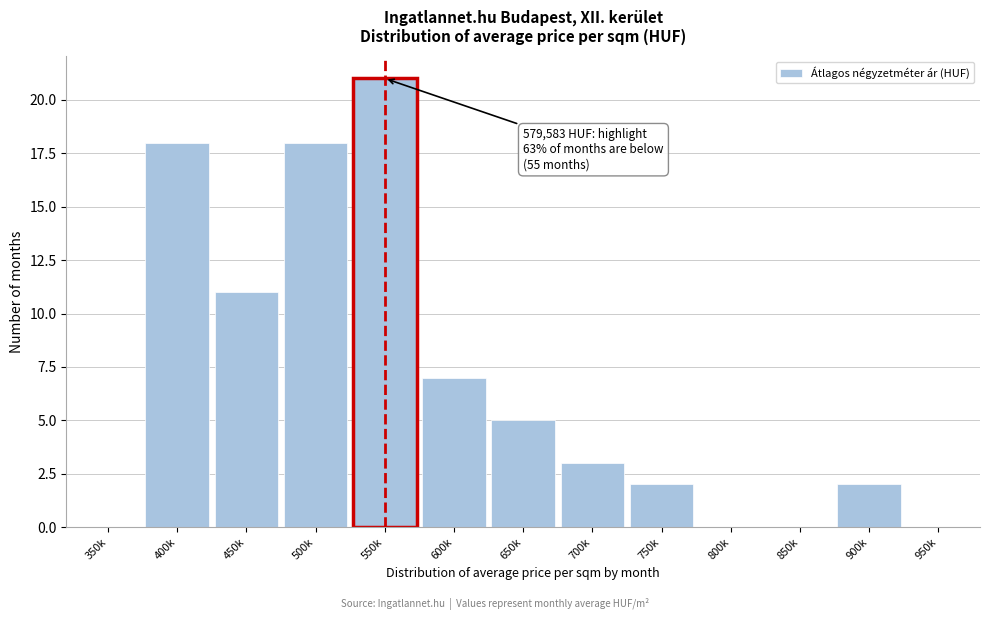

Reading right to left, list all the values displayed in this chart.

950k=0	900k=2	850k=0	800k=0	750k=2	700k=3	650k=5	600k=7	550k=21	500k=18	450k=11	400k=18	350k=0